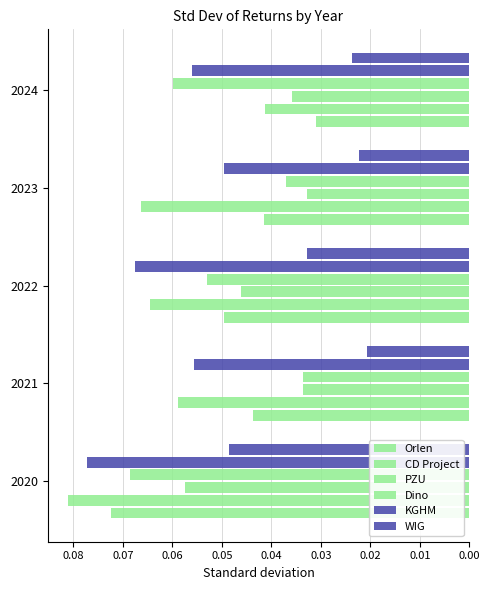

Which series has the largest range (max minus min)?

Orlen